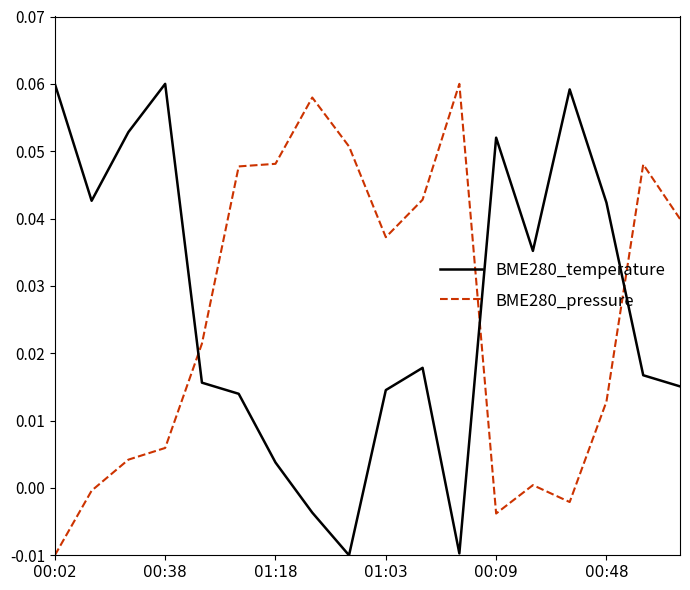

How many intersections are there between BME280_pressure and BME280_temperature?

3